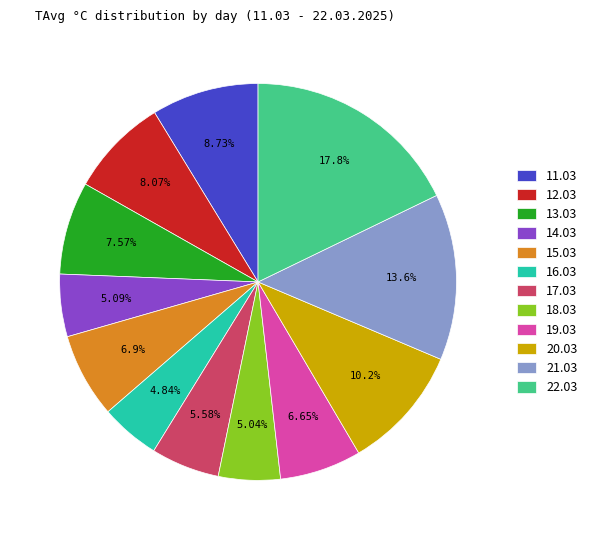

Is 11.03 the majority of the pie?

No